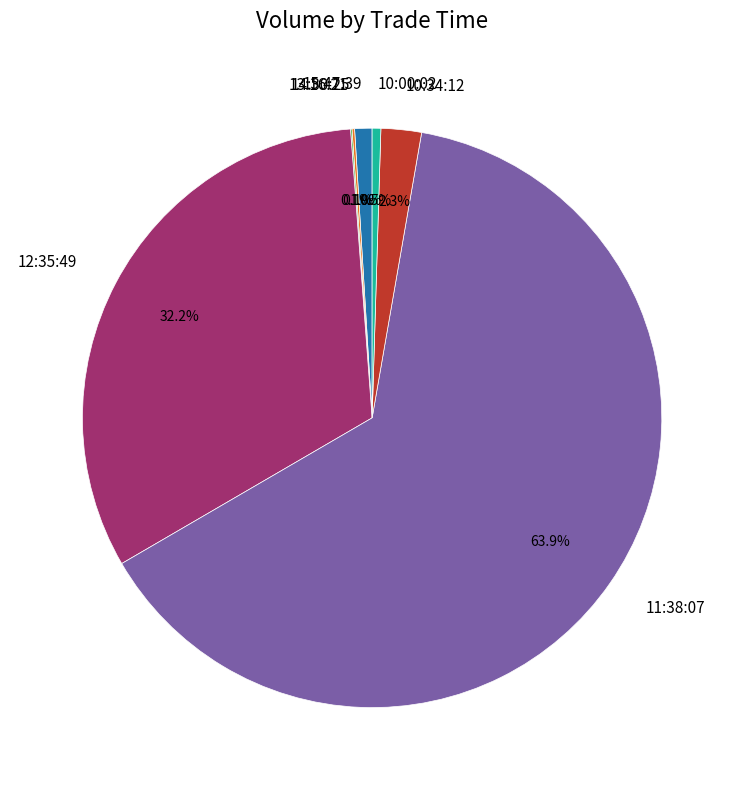

What percentage is NOT represented by 15:47:39?

99.0%